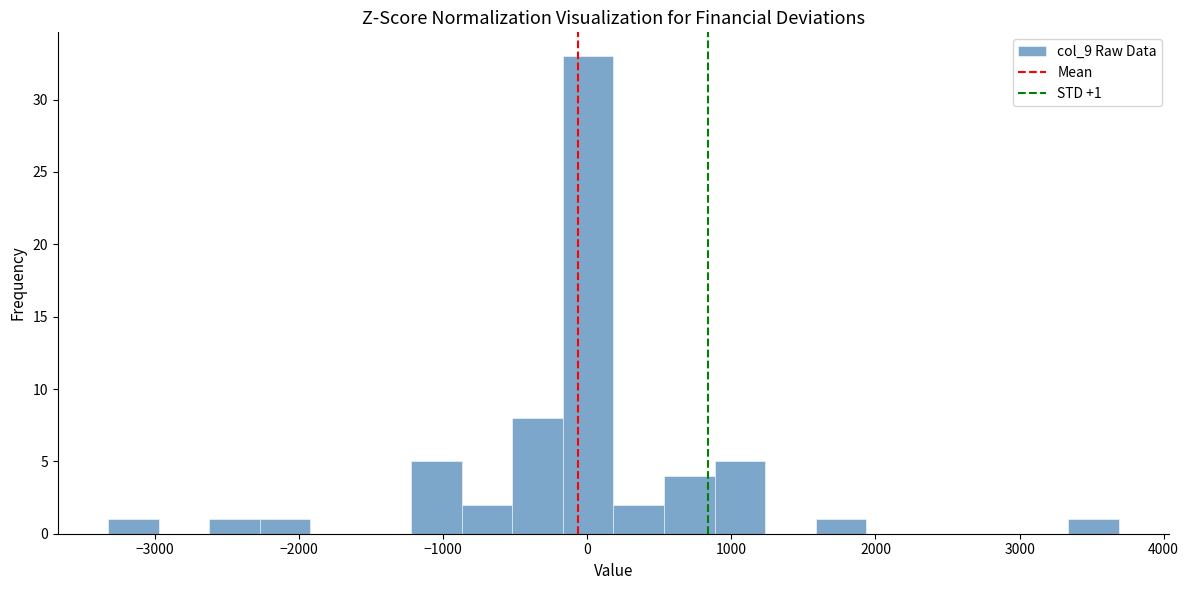

Around what value on the x-axis is the tallest bar? Give the approximate position of its centre, as read against the axis.

0